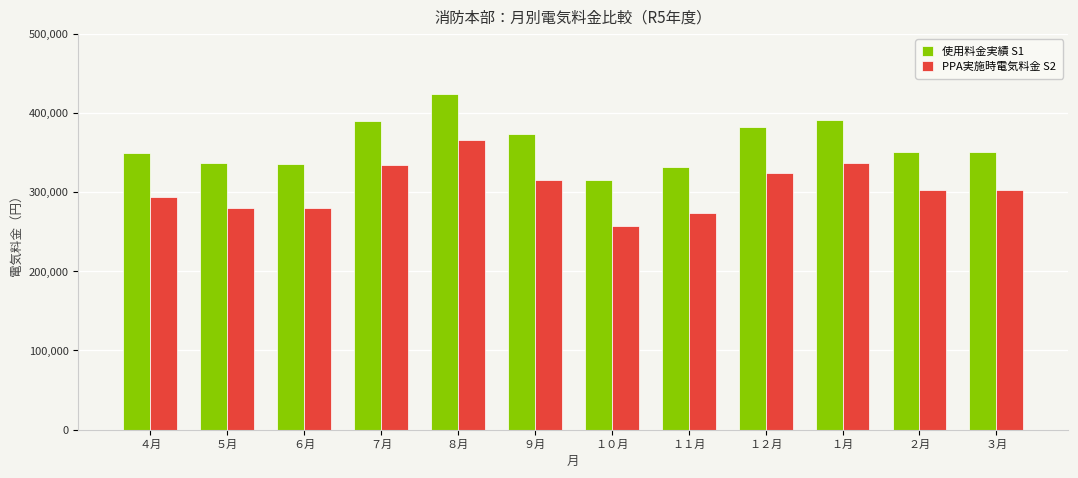

What are all the series names shown in the legend?

使用料金実績 S1, PPA実施時電気料金 S2